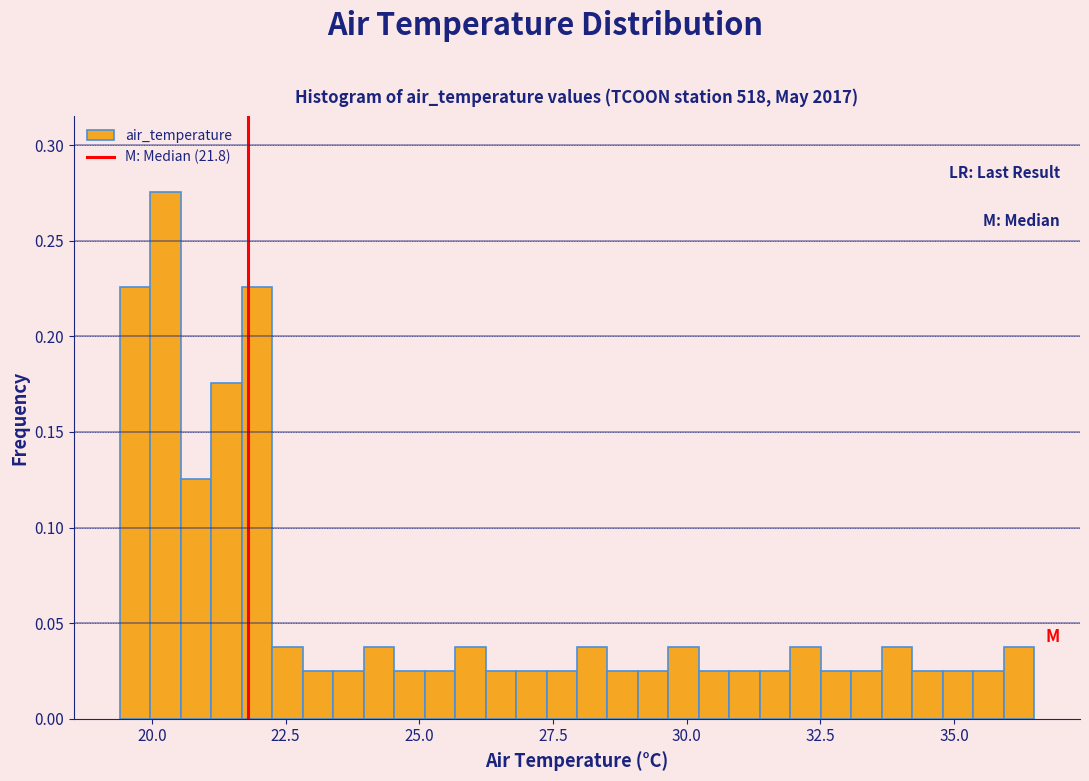

Read against the x-axis, roughly where is the centre of the tallest bar?

20.5